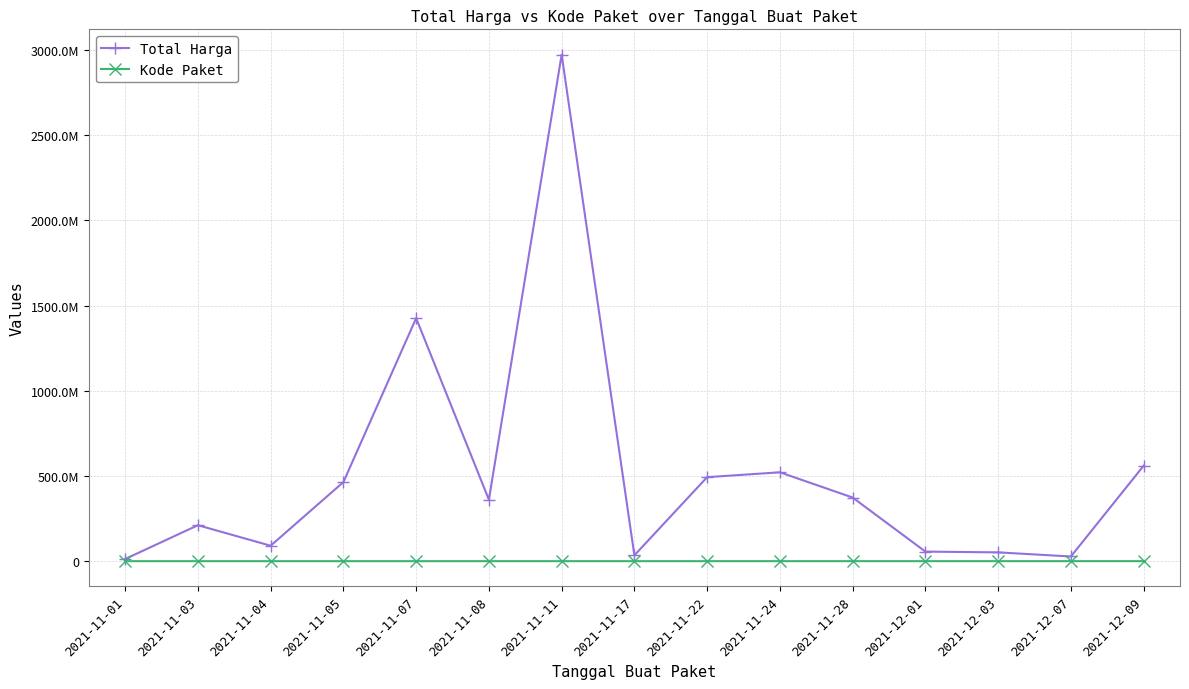

What are all the series names shown in the legend?

Total Harga, Kode Paket